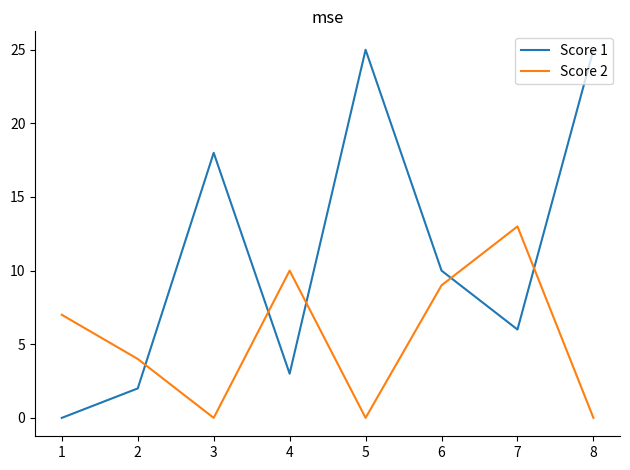

What is the highest value of the Score 1 series?

25